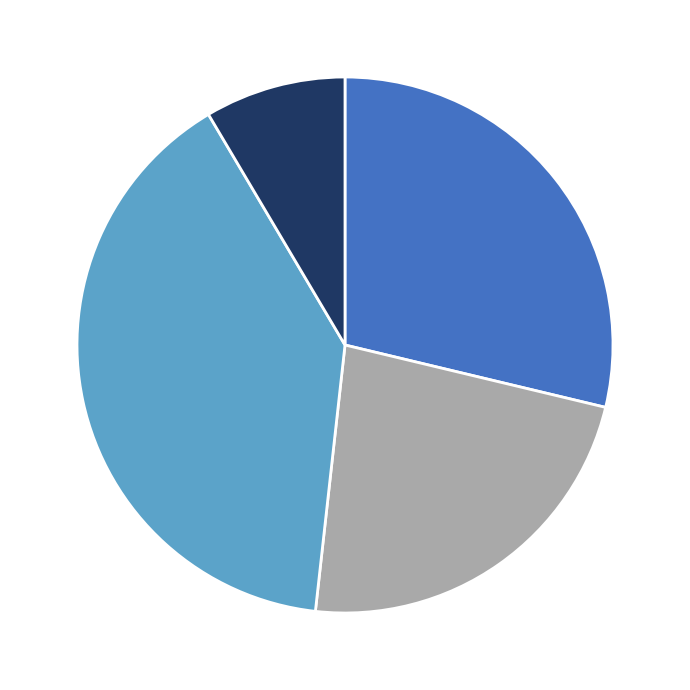

Does any single category account for the majority?

No